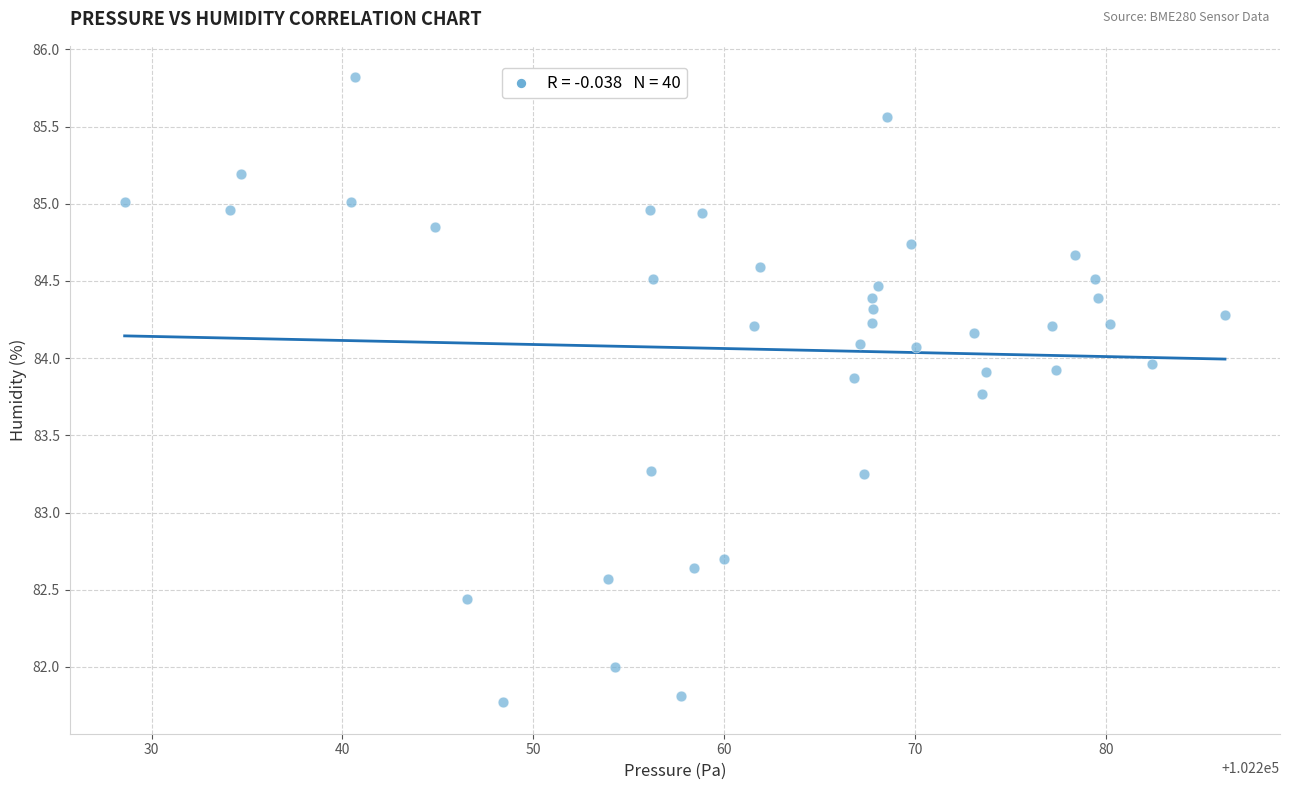

What is the range of X values (max minus min)?

57.6